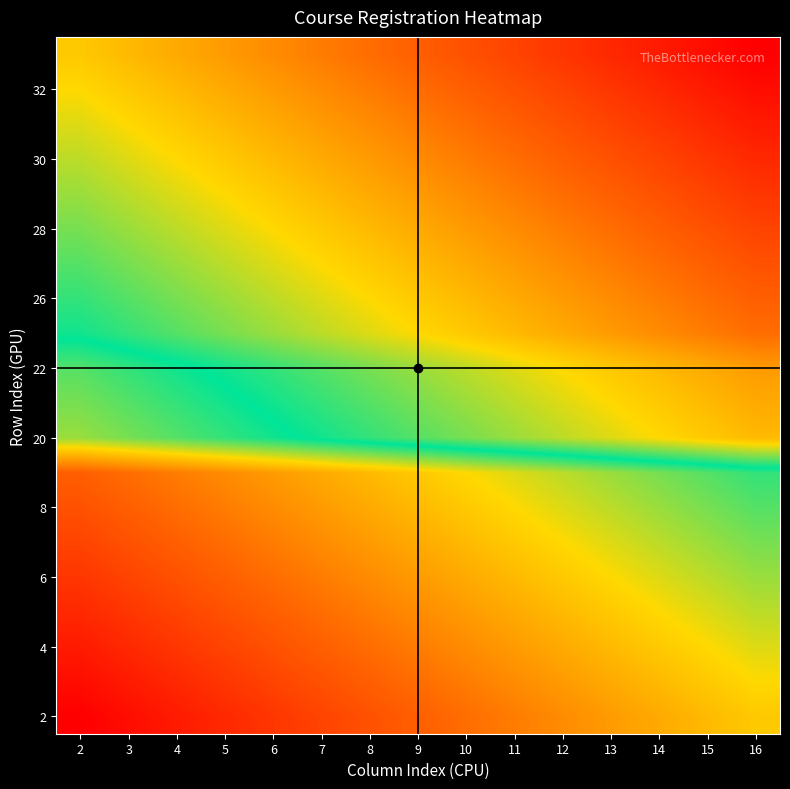

What is the total value across all series at 11?

548